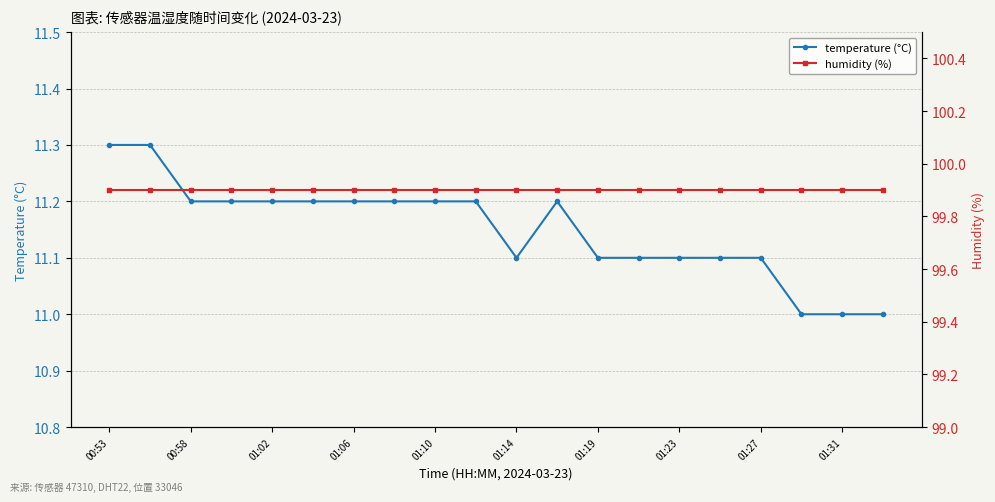

What is the spread (max minus min) of values at 00:53?

88.6